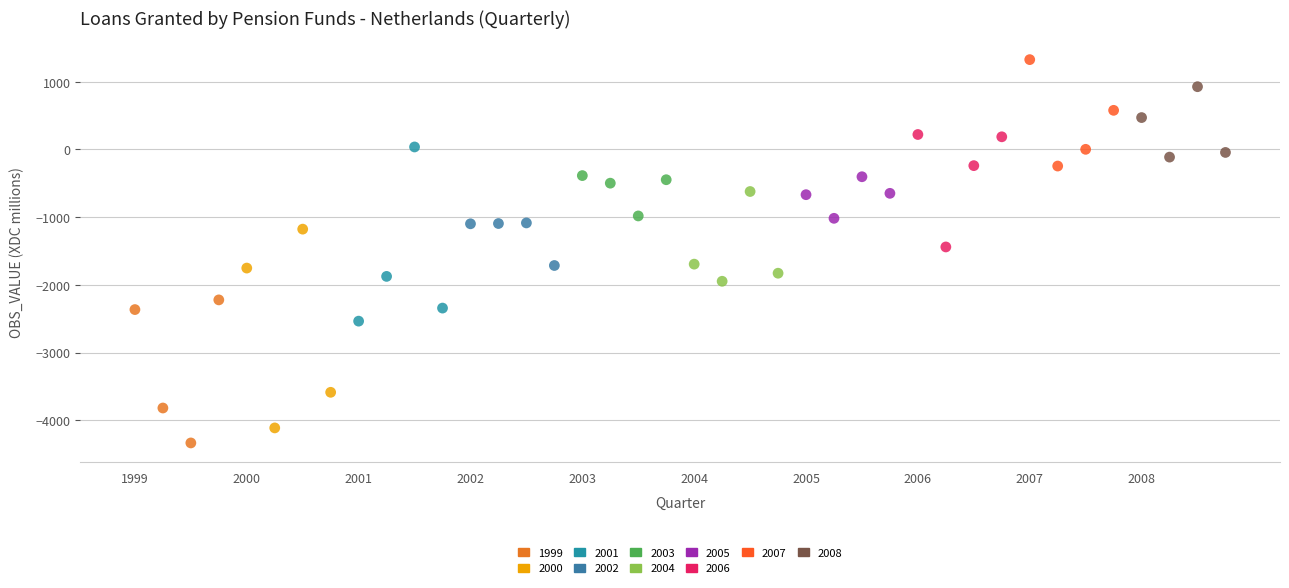

Which series has the largest Y range (max minus min)?

2000